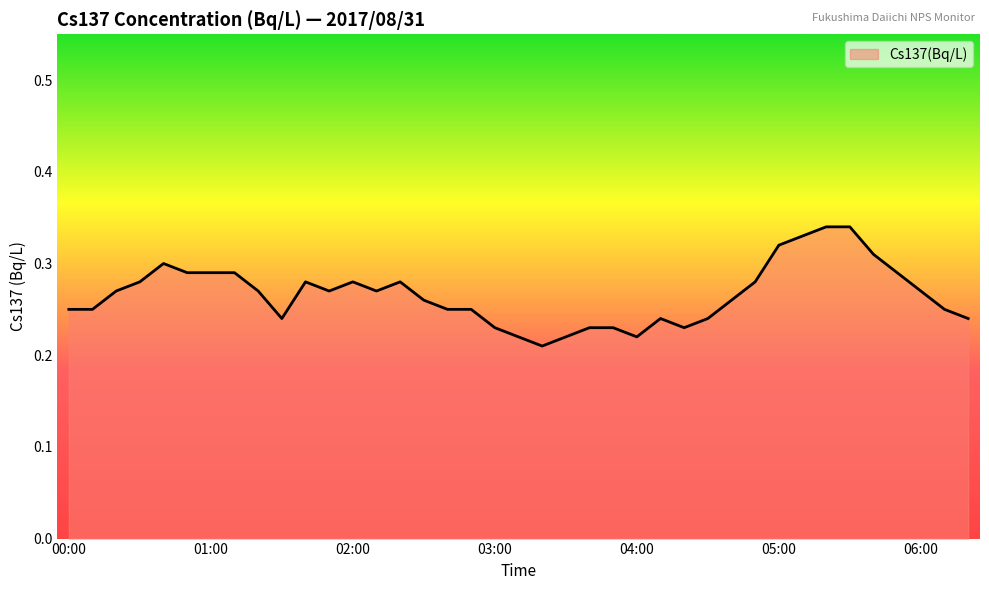

Does the chart have visible grid lines?

No